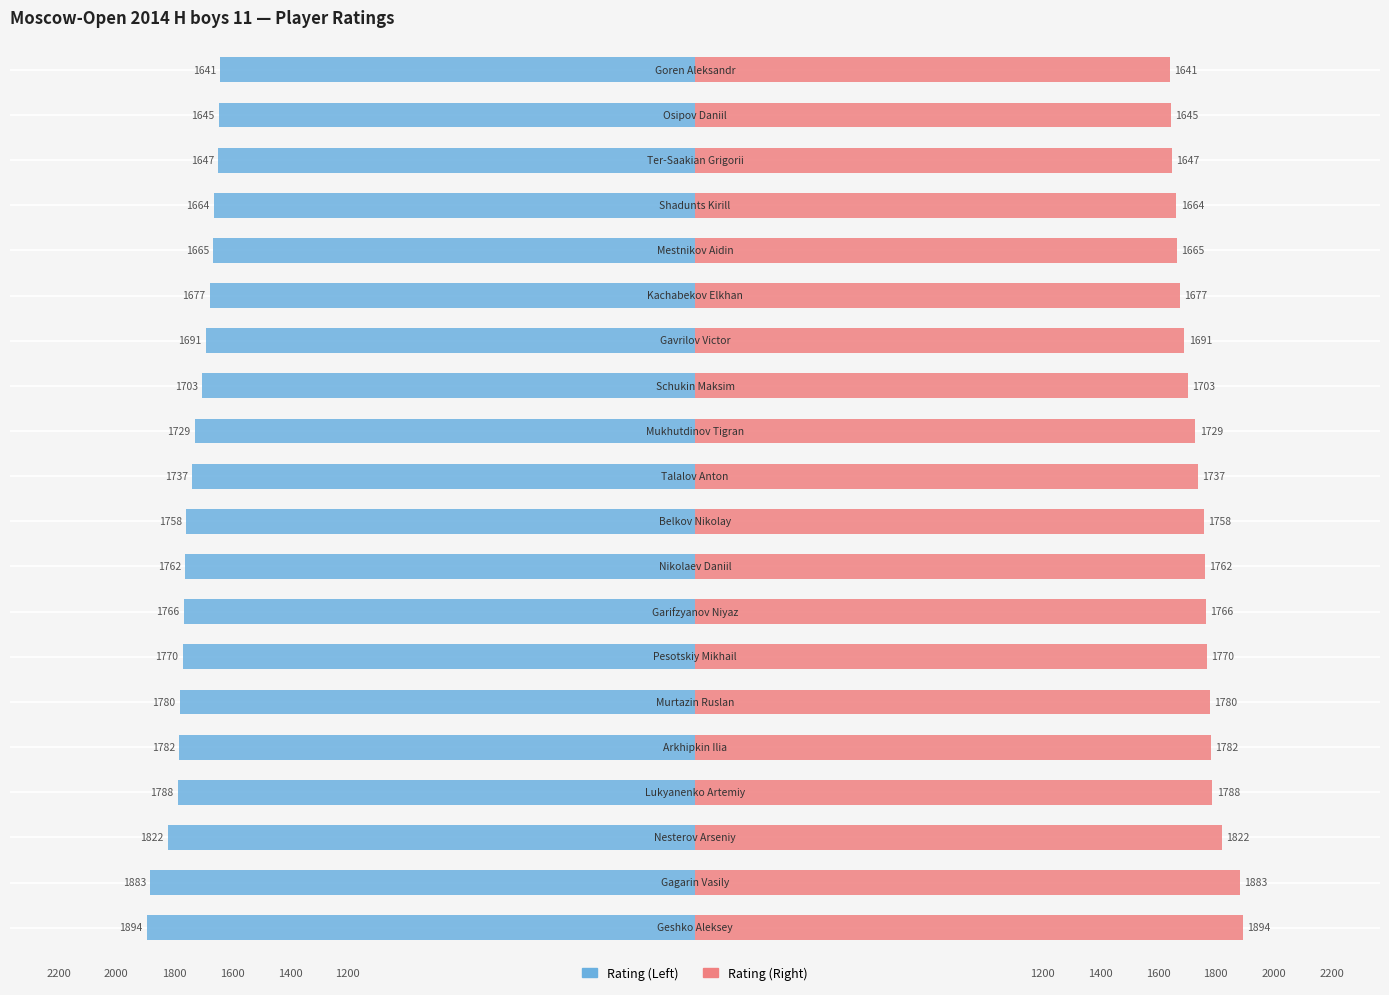

Are the bars grouped side by side (vs. stacked)?

Yes